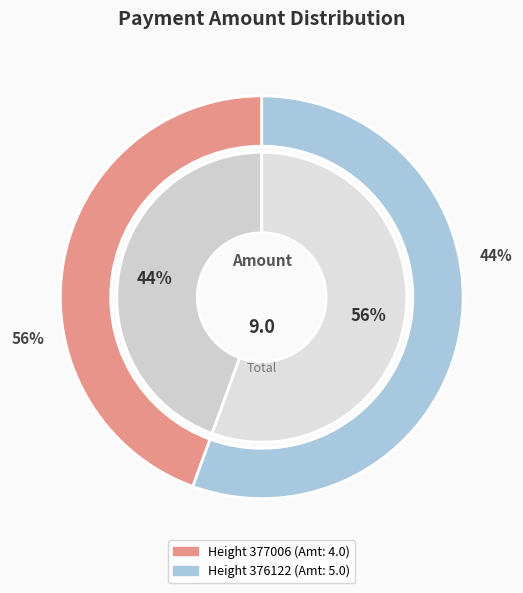

Which slice is the smallest?

377006